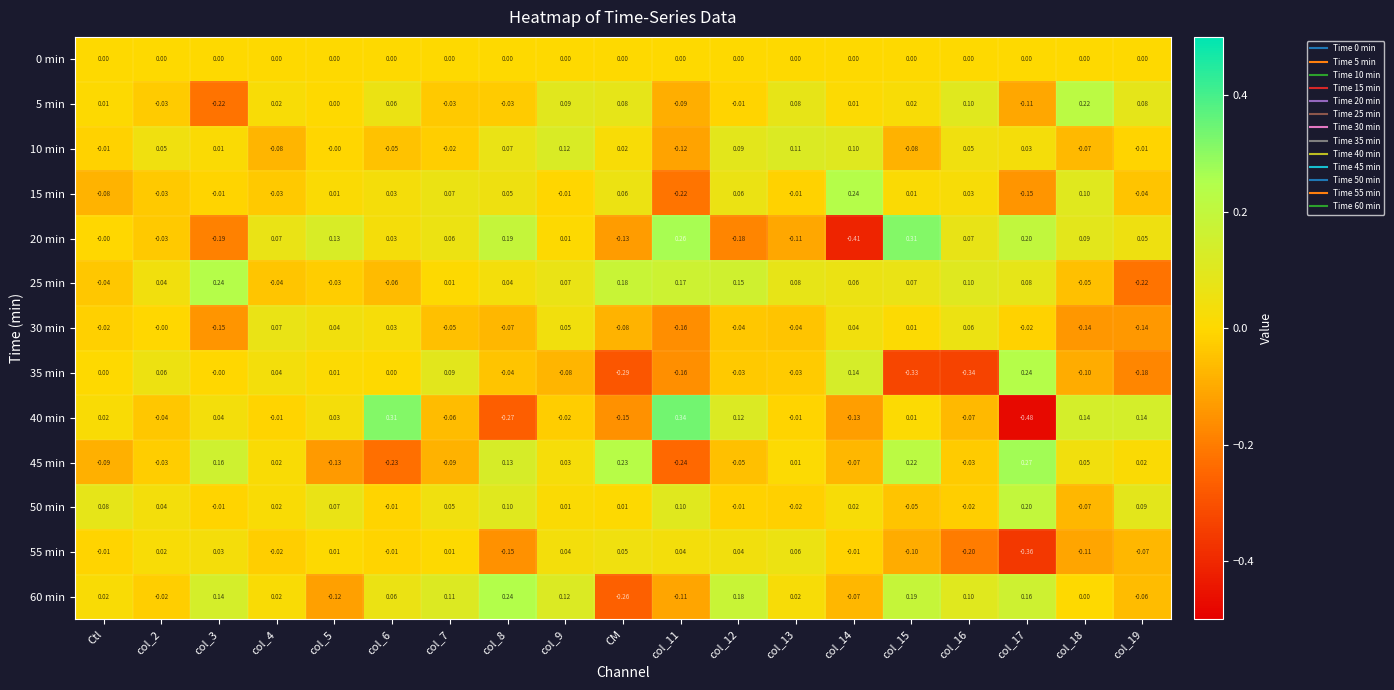

At how many categories does at least one series exceed 0?

19